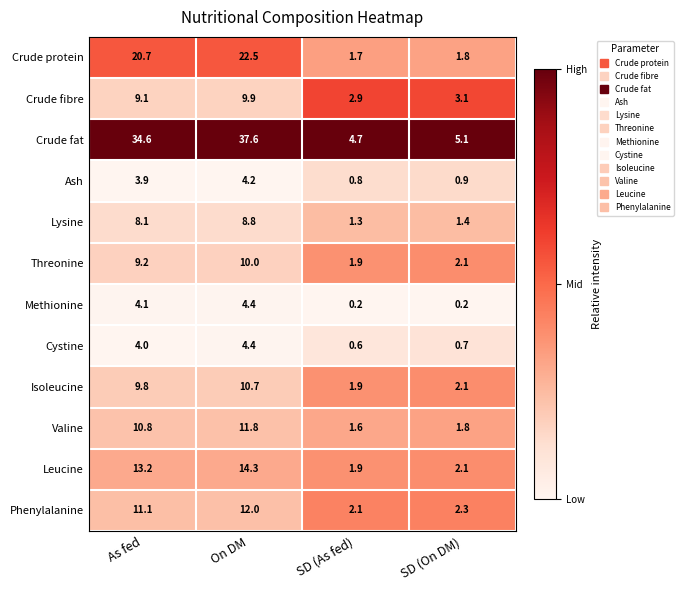

At how many categories does at least one series exceed 0?

4